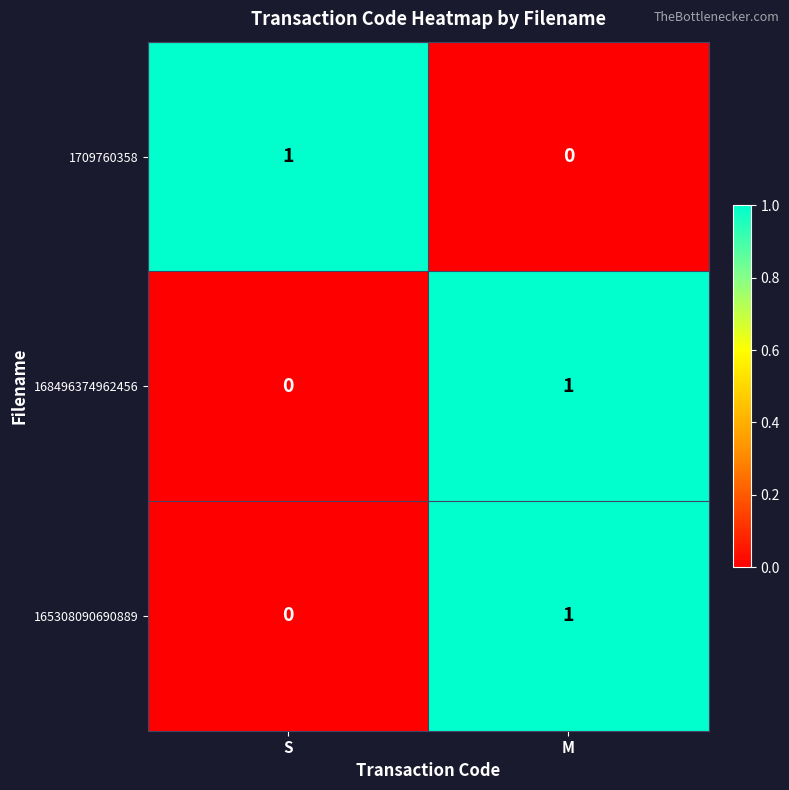

How many series are shown in this chart?

3